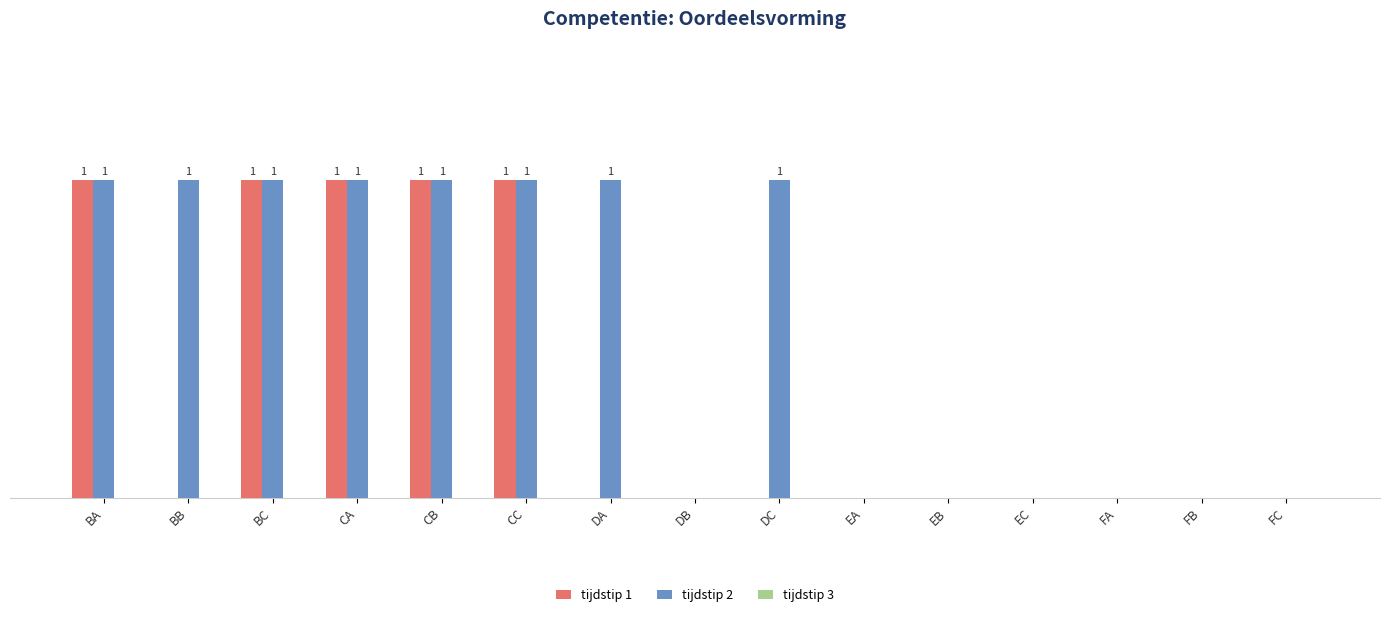

What is the label of the 10th bar from the right?

CC